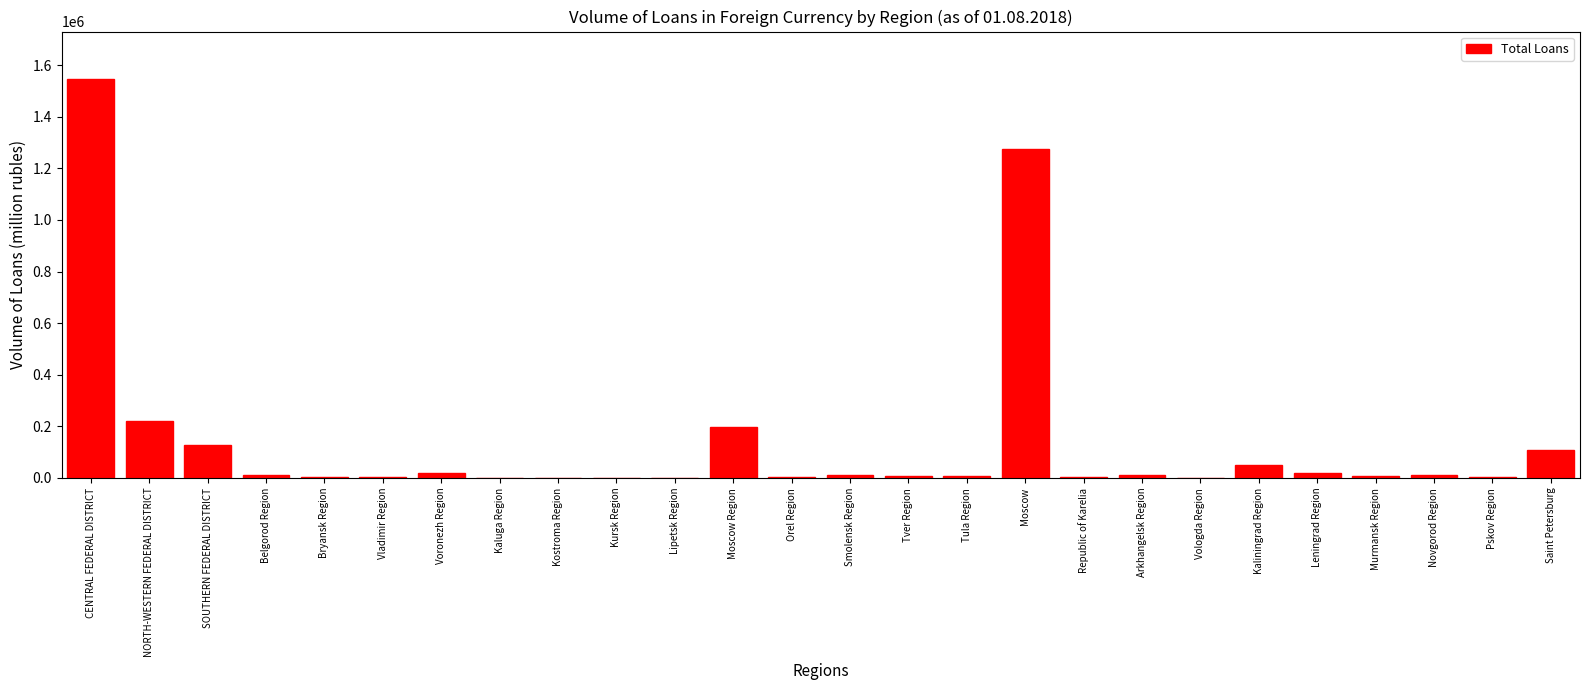

Where is the data nearest to the value 772769?

Moscow